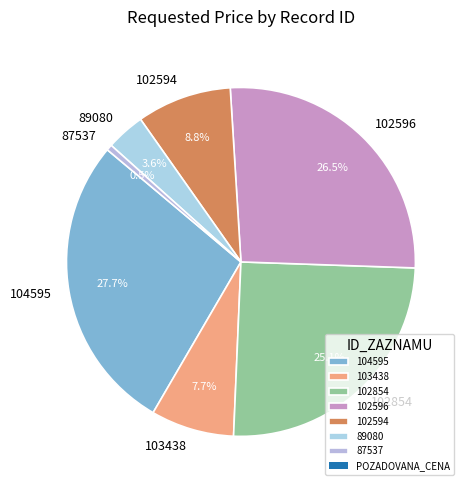

How many segments does this pie chart have?

7